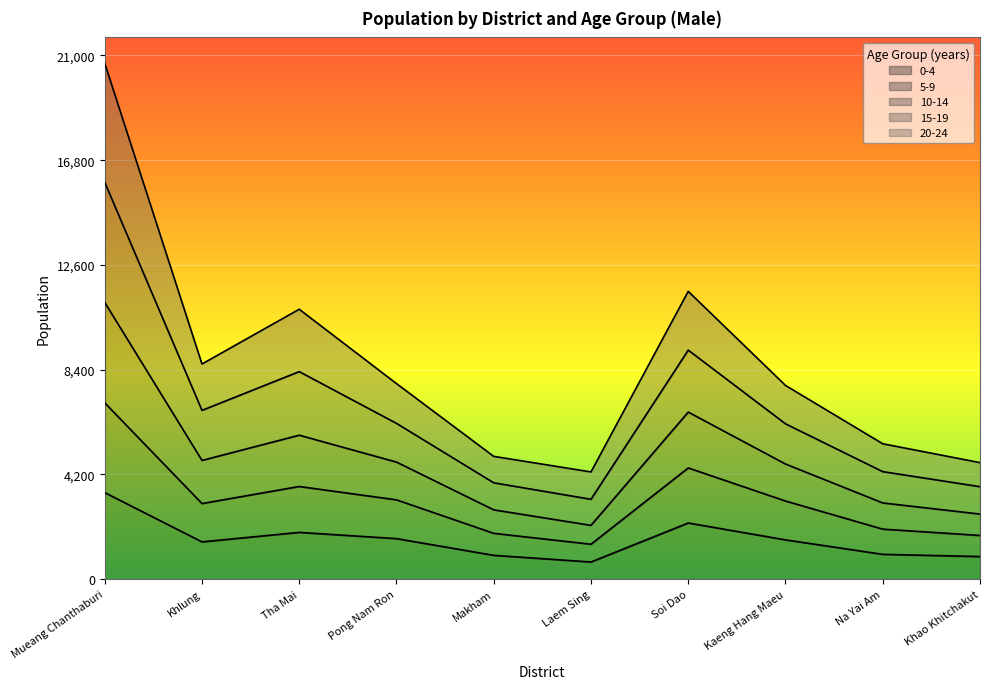

What is the difference between the maximum and minimum values in the 0-4 series?

2783